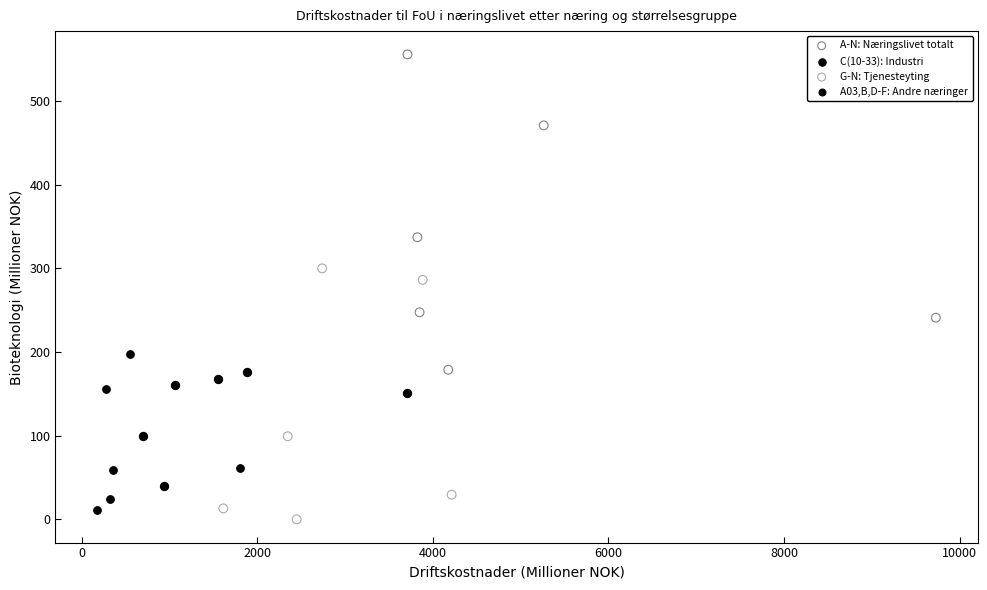

Which series has the widest spread of Y values?

A-N: Næringslivet totalt